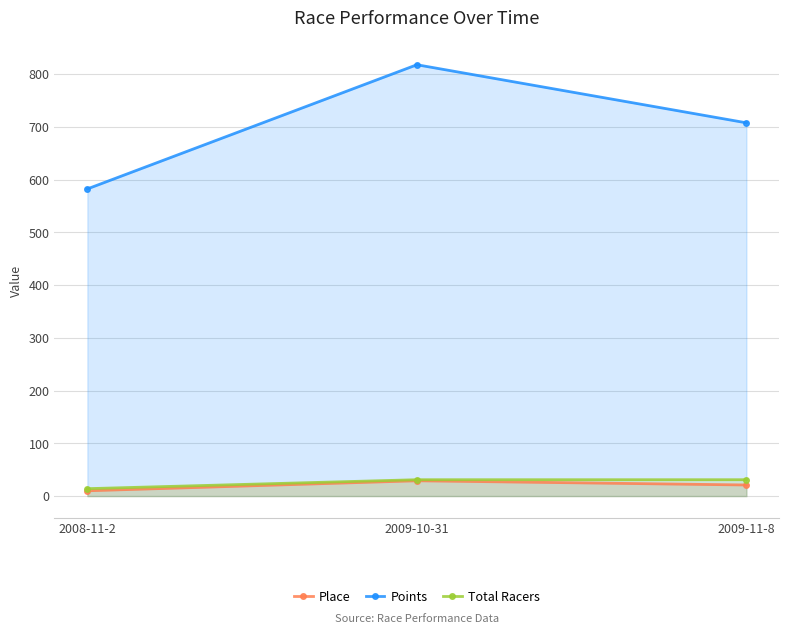

Is the value of Total Racers at 2008-11-2 greater than the value of Place at 2008-11-2?

Yes